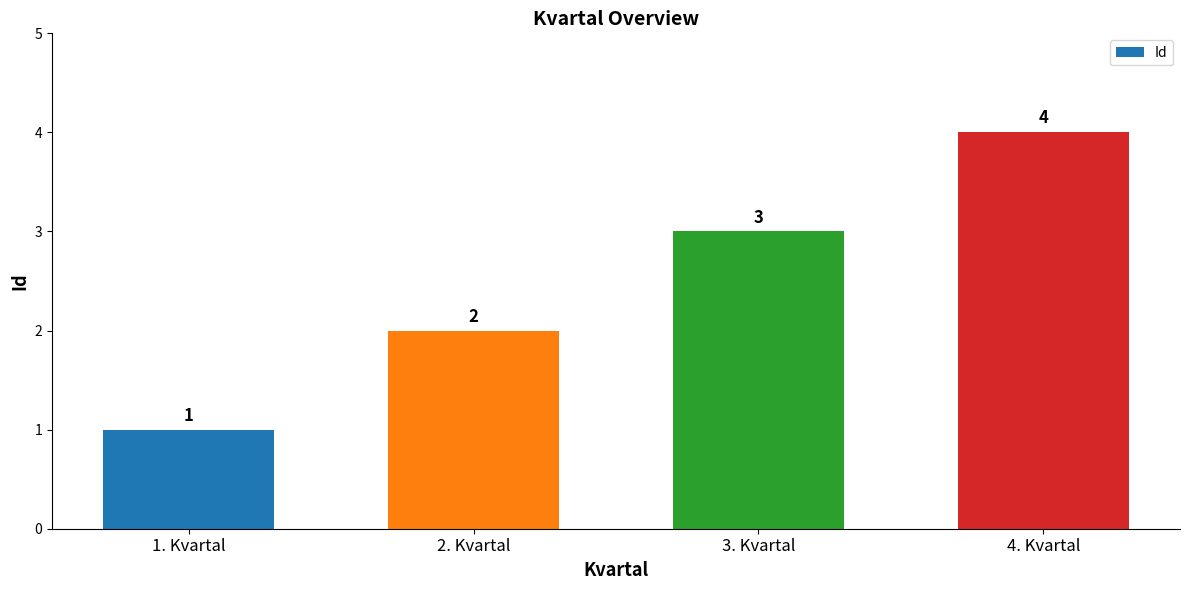

What is the difference between the maximum and minimum values?

3